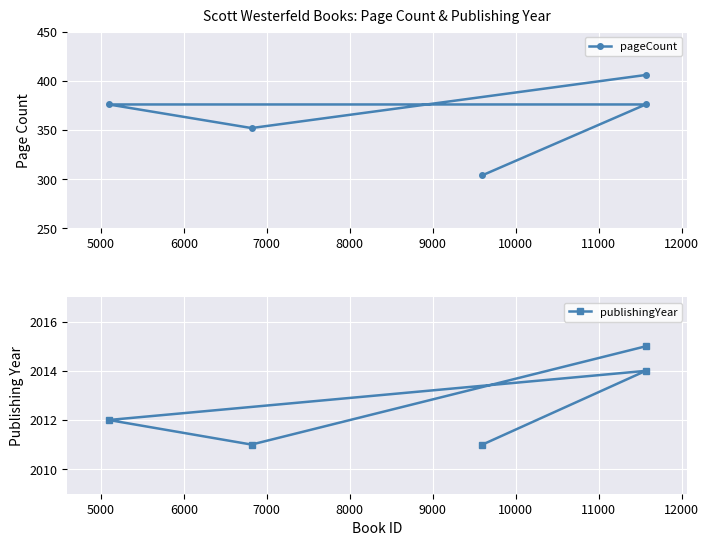

What is the value of the pageCount point at the 4th from the left?

376